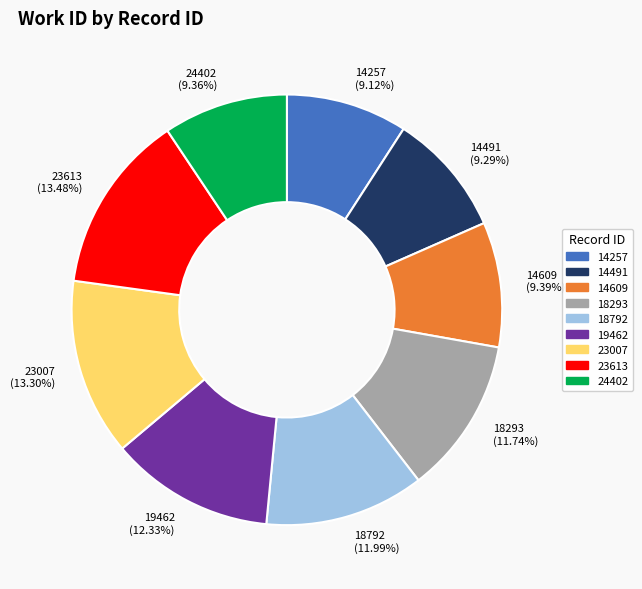

How much of the chart is everything except 23613?

86.5%